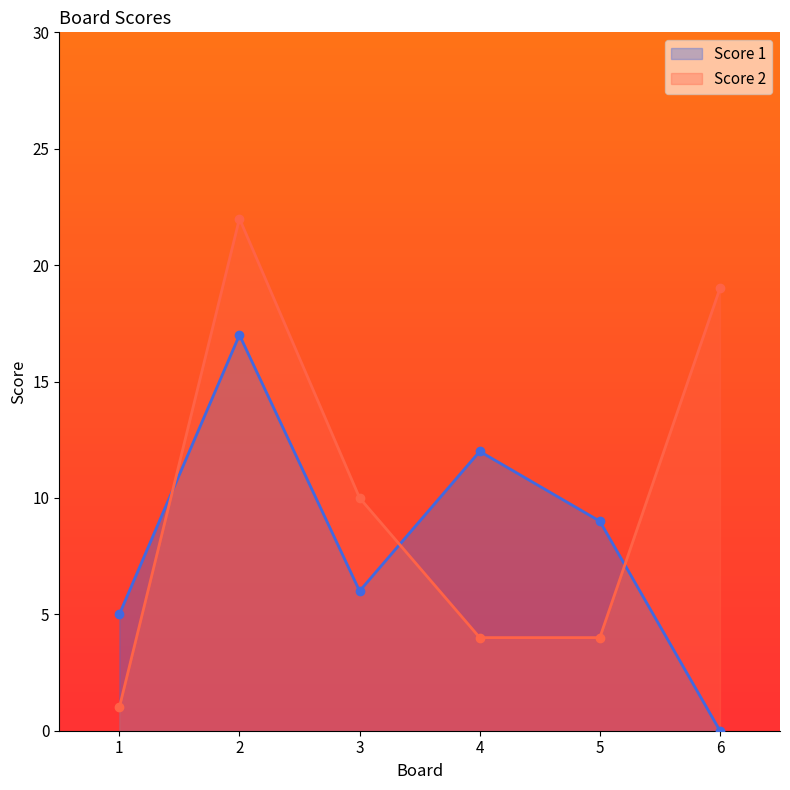

What is the sum of all Score 2 values?

60